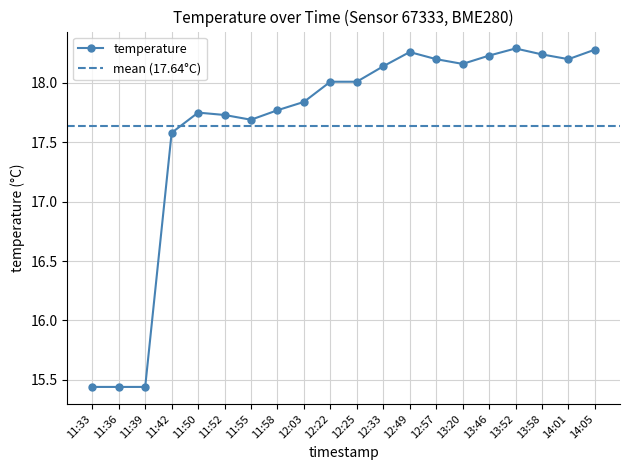

Reading left to right, what are all the values shown in this chart?

15.4	15.4	15.4	17.6	17.8	17.7	17.7	17.8	17.8	18.0	18.0	18.1	18.3	18.2	18.2	18.2	18.3	18.2	18.2	18.3